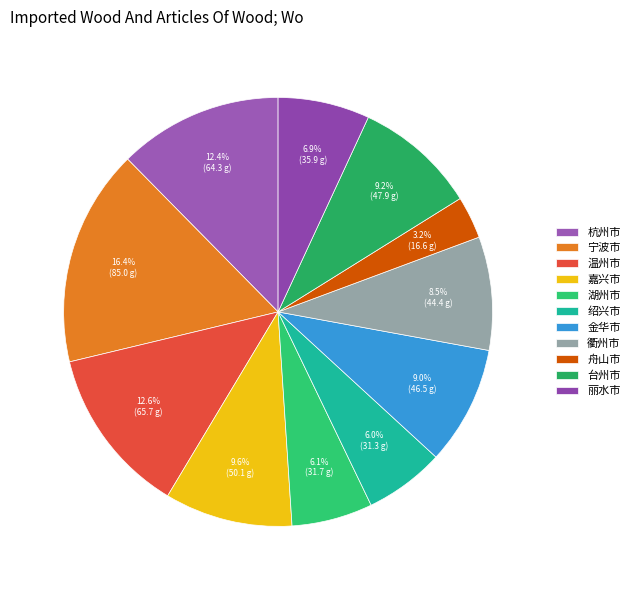

How many slices are in this pie chart?

11